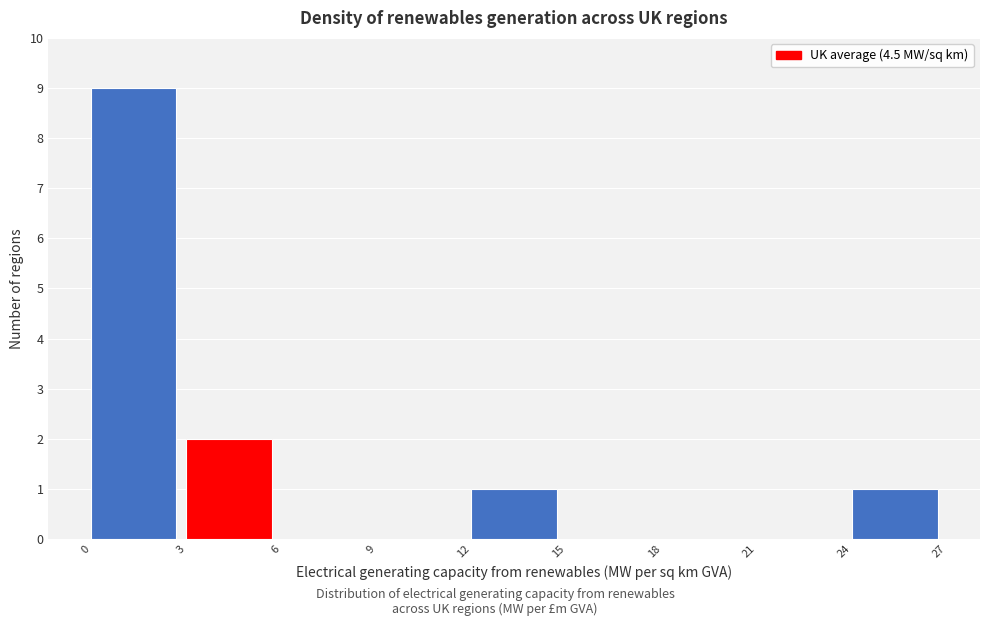

Reading left to right, transcribe this chart: for each bar, give the range it covers on the x-axis and its height. The values are not printed on the chart, so give them approximately, as read against the axis.

0 to 3: 9
3 to 6: 2
6 to 9: 0
9 to 12: 0
12 to 15: 1
15 to 18: 0
18 to 21: 0
21 to 24: 0
24 to 27: 1